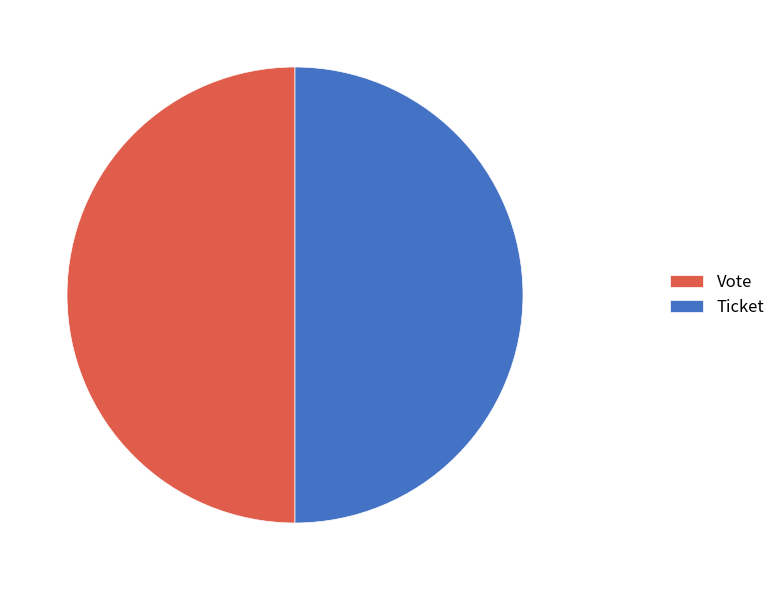

Do Ticket and Vote together represent more than half of the pie?

Yes